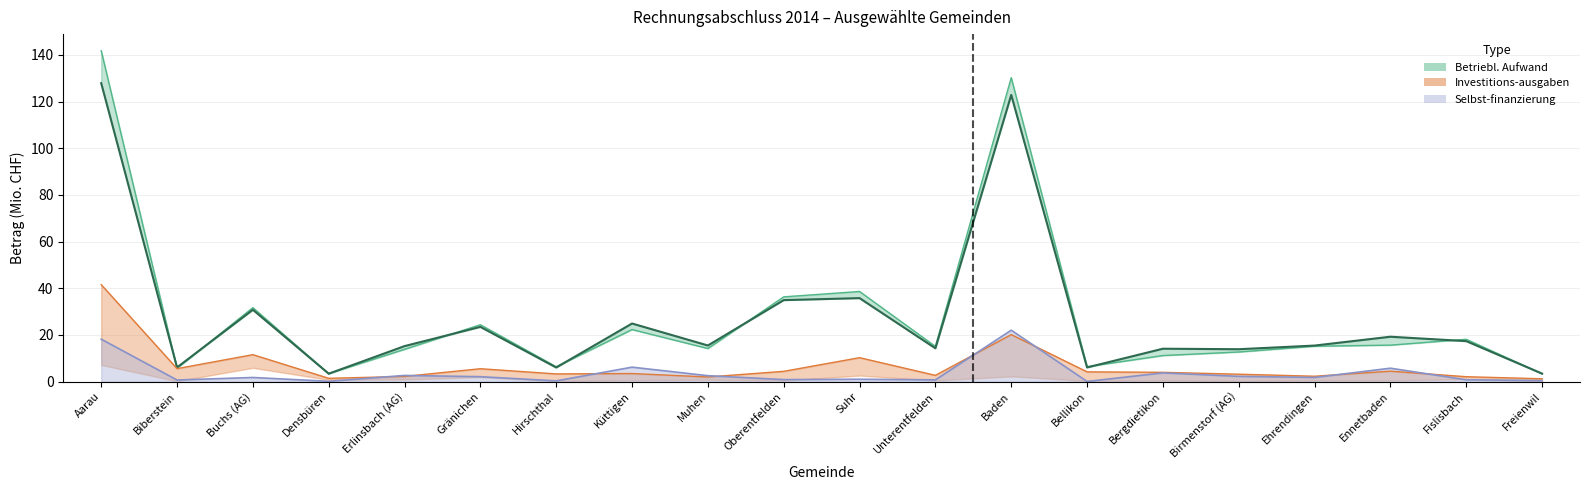

At which label is the value closest to 65?

Suhr